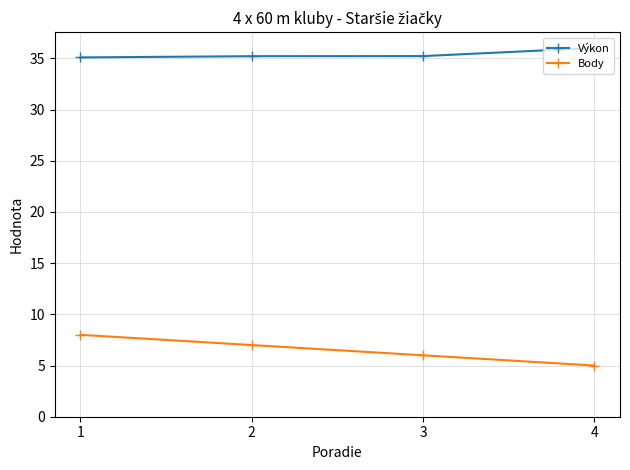

What is the sum of all Výkon values?

141.6